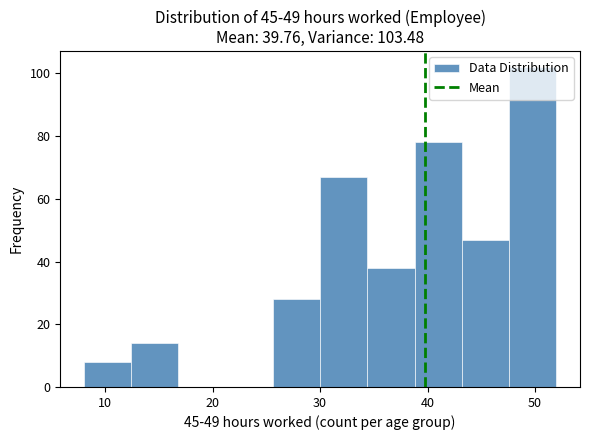

Reading left to right, transcribe this chart: for each bar, give the range it covers on the x-axis and its height. Neither the bar edges nor the heights are printed on the chart, so give them approximately, as read against the axes.

8.0 to 12.4: 8
12.4 to 16.8: 14
16.8 to 21.2: 0
21.2 to 25.6: 0
25.6 to 30.0: 28
30.0 to 34.4: 68
34.4 to 38.8: 38
38.8 to 43.2: 78
43.2 to 47.6: 48
47.6 to 52.0: 102